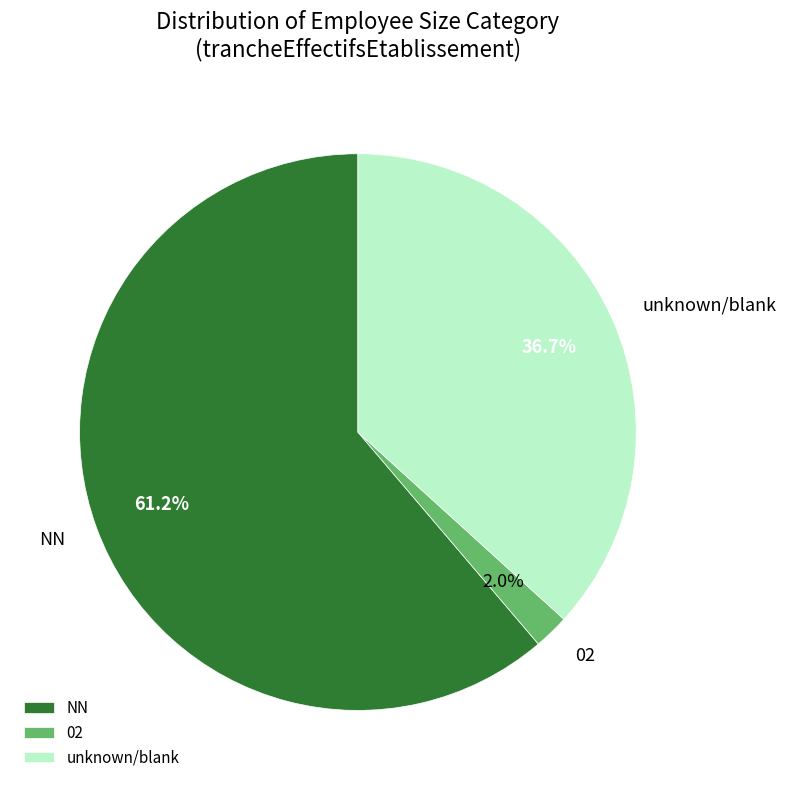

What is the ratio of the value at NN to the value at unknown/blank?

1.7